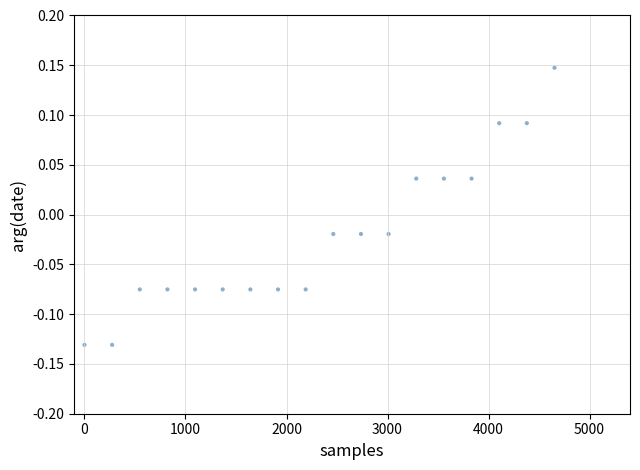

What is the range of Y values (max minus min)?

0.3